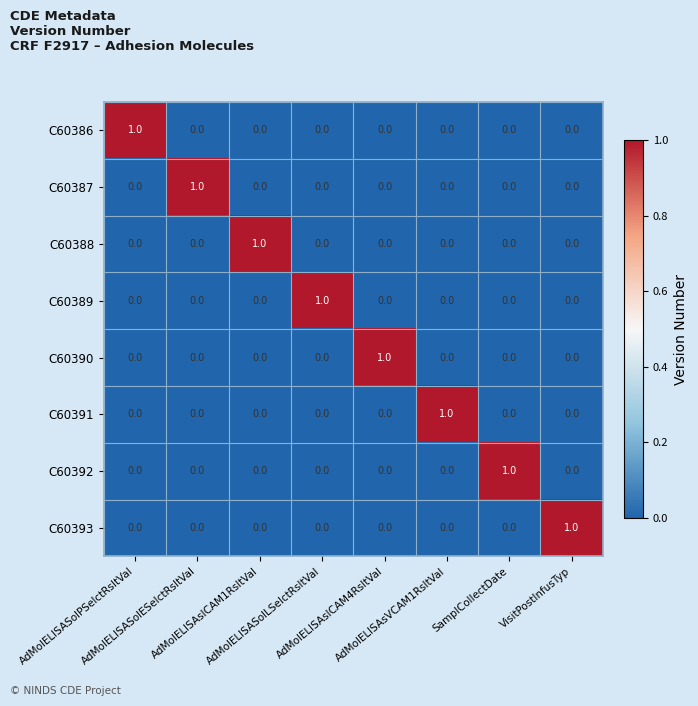

At how many categories does at least one series exceed 0?

8